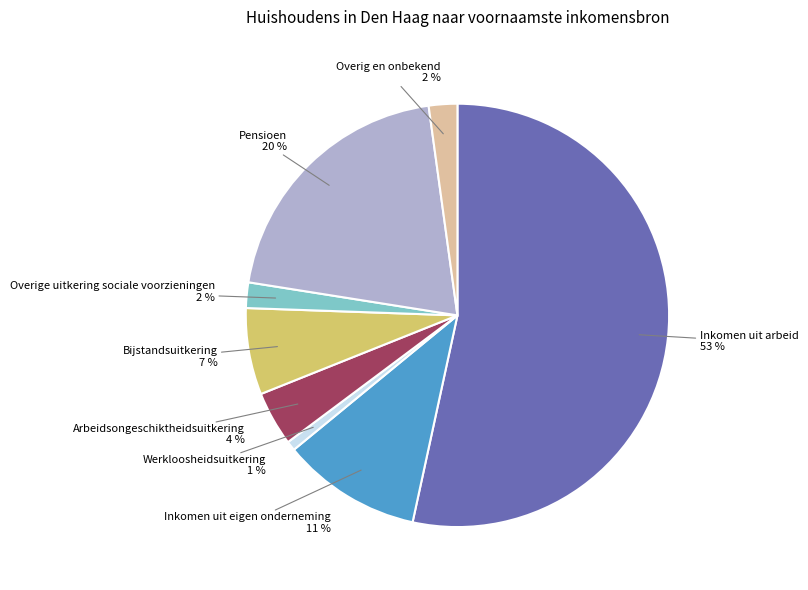

To the nearest percent, what is the average slice percentage?

12%